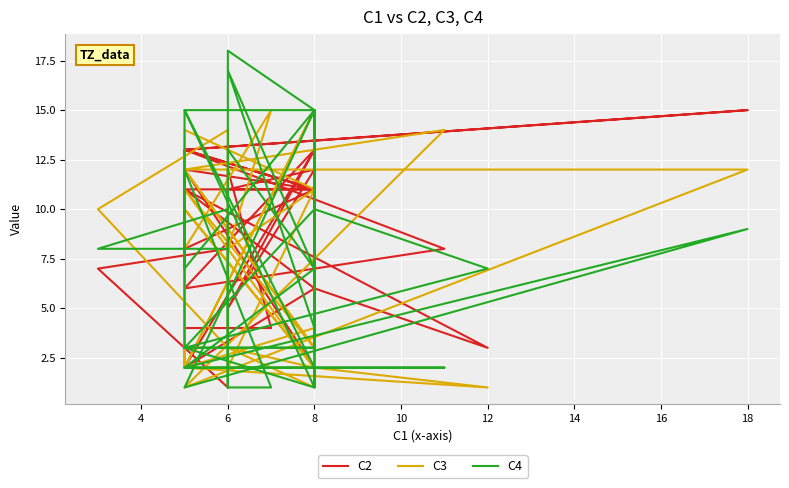

What is the greatest value displayed?

18